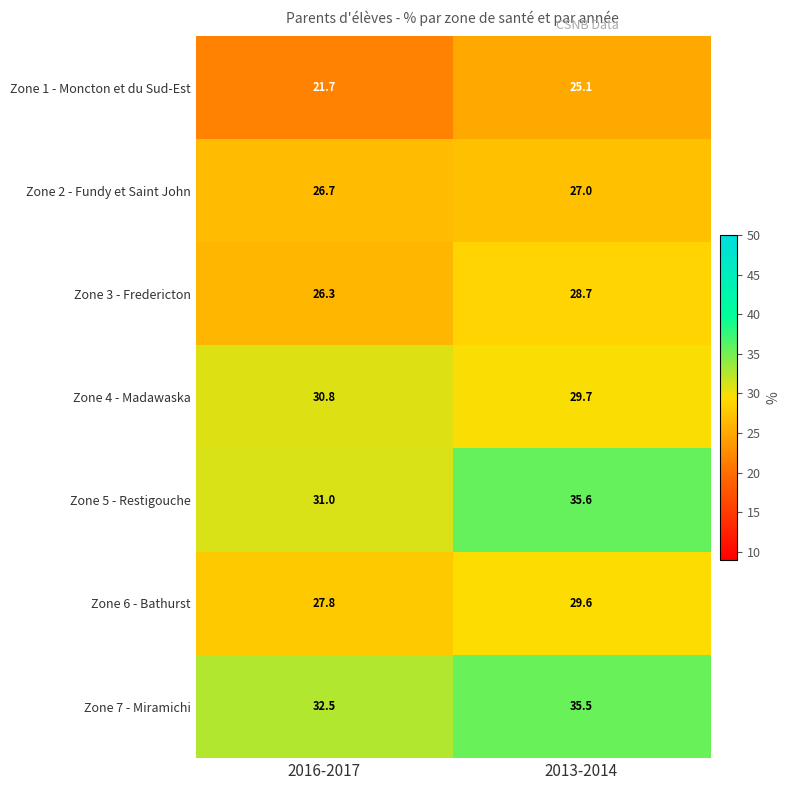

What is the difference between the Zone 2 - Fundy et Saint John values at 2016-2017 and 2013-2014?

0.3